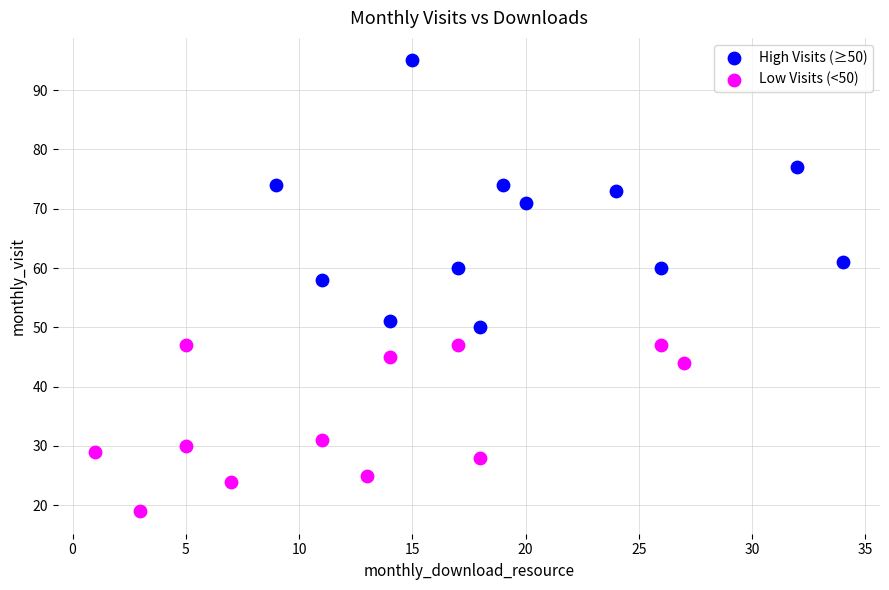

Which series contains the lowest Y value?

Low Visits (<50)